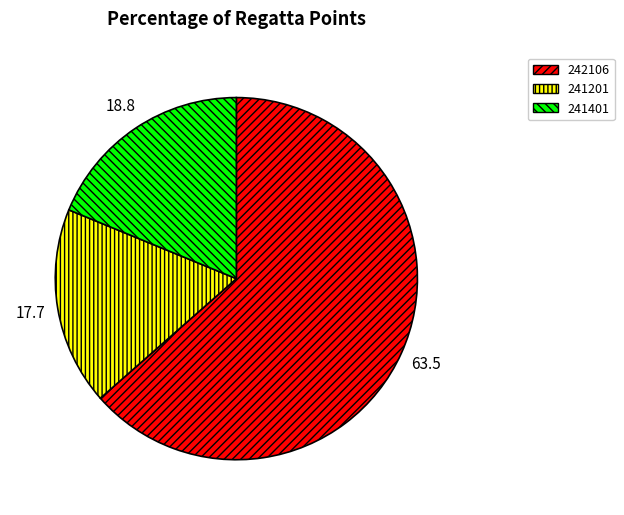

What is the ratio of the value at 242106 to the value at 241401?

3.4